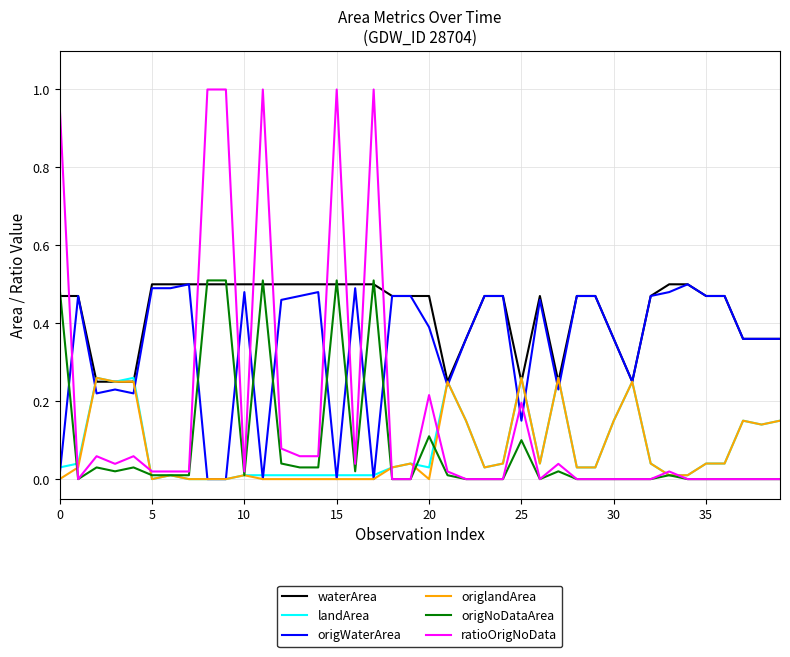

Which series has the widest spread of values?

ratioOrigNoData